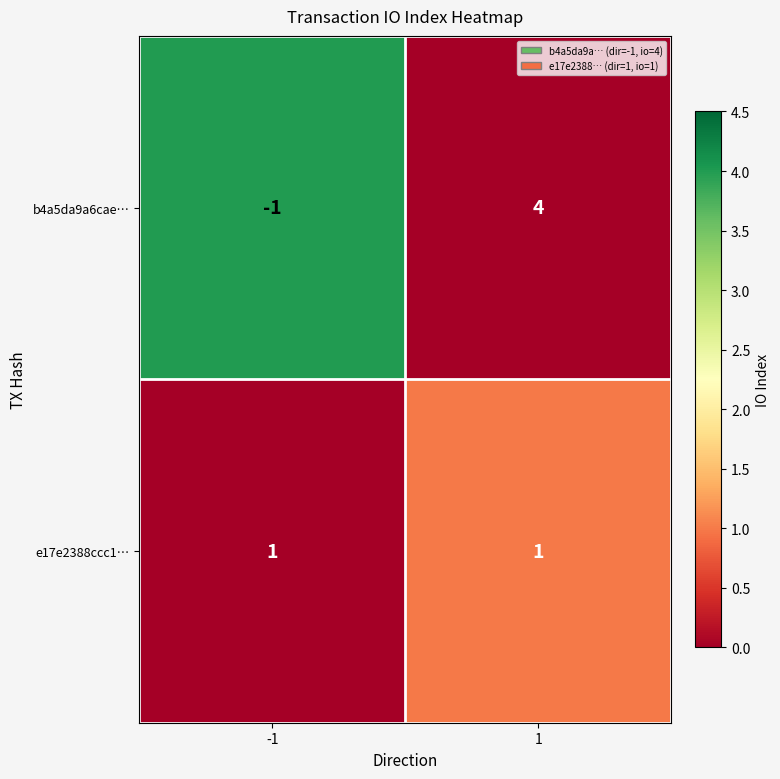

What is the greatest value displayed?

4